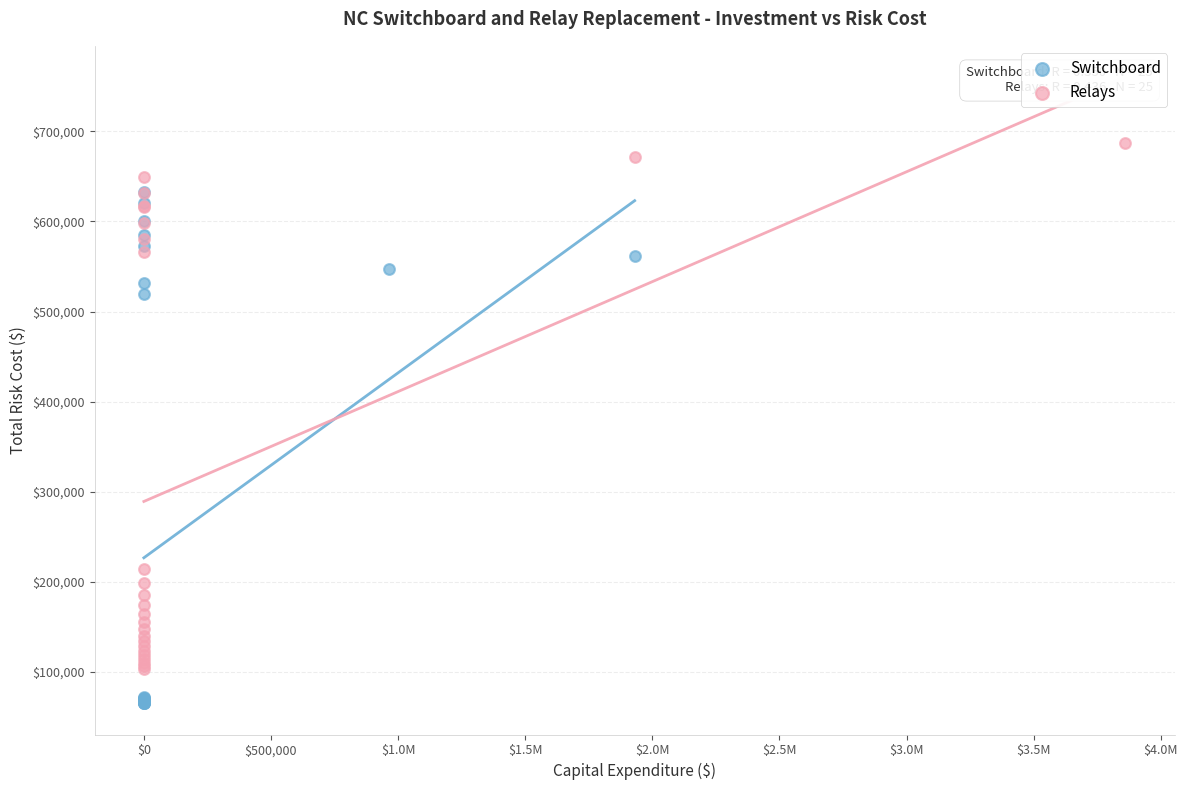

What are all the series names shown in the legend?

Switchboard, Relays